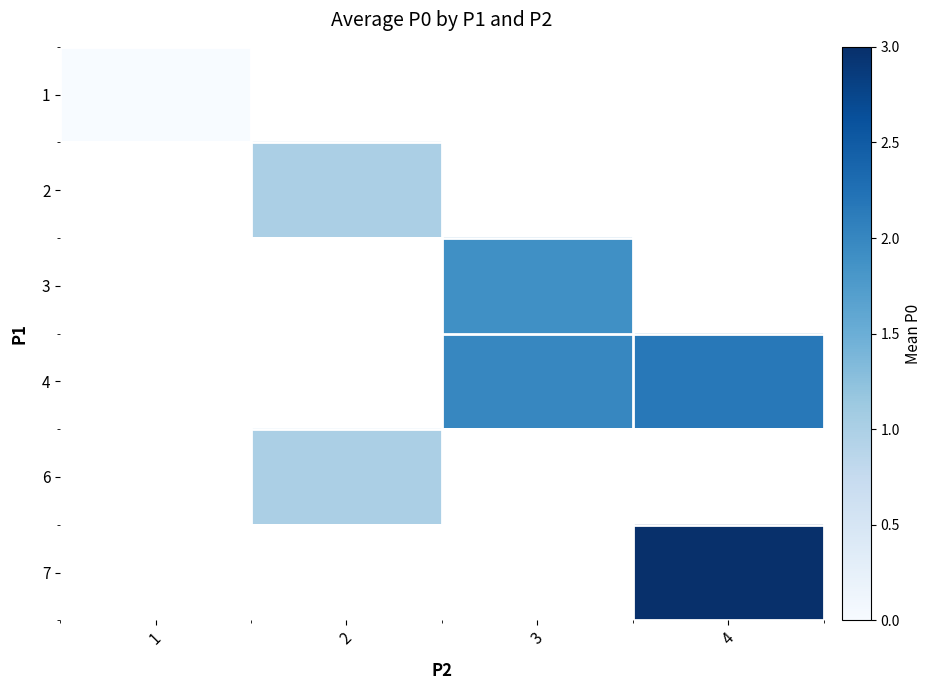

Where is 1 nearest to the value 0?

1